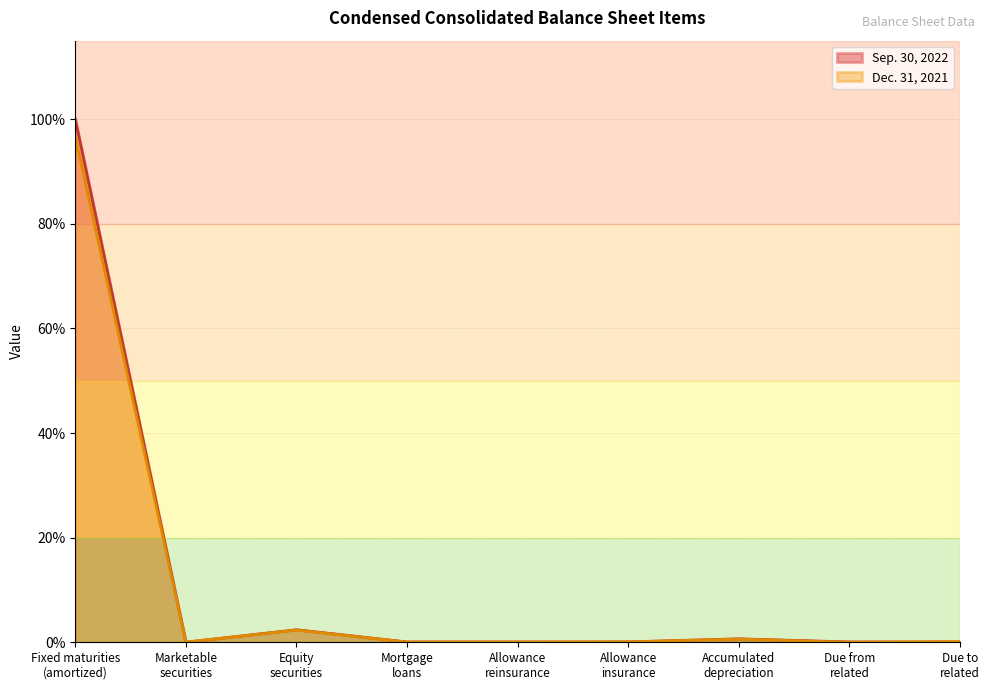

Reading left to right, list all the values displayed in this chart.

Sep. 30, 2022: Fixed maturities
(amortized)=100.0	Marketable
securities=0.0	Equity
securities=2.4	Mortgage
loans=0.1	Allowance
reinsurance=0.1	Allowance
insurance=0.1	Accumulated
depreciation=0.7	Due from
related=0.1	Due to
related=0.0
Dec. 31, 2021: Fixed maturities
(amortized)=96.7	Marketable
securities=0.0	Equity
securities=2.3	Mortgage
loans=0.0	Allowance
reinsurance=0.1	Allowance
insurance=0.1	Accumulated
depreciation=0.6	Due from
related=0.0	Due to
related=0.1